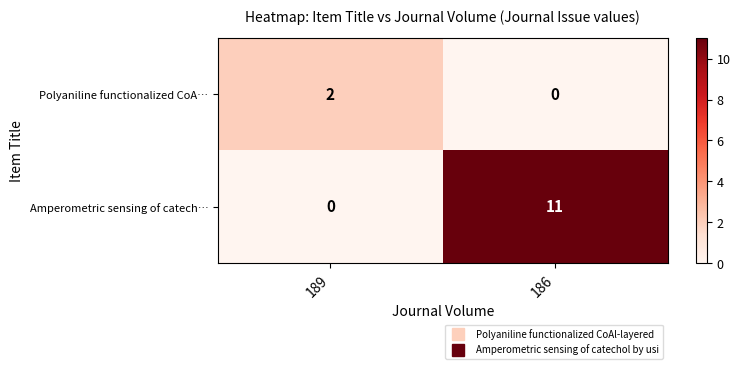

Which series has the largest range (max minus min)?

Amperometric sensing of catech…